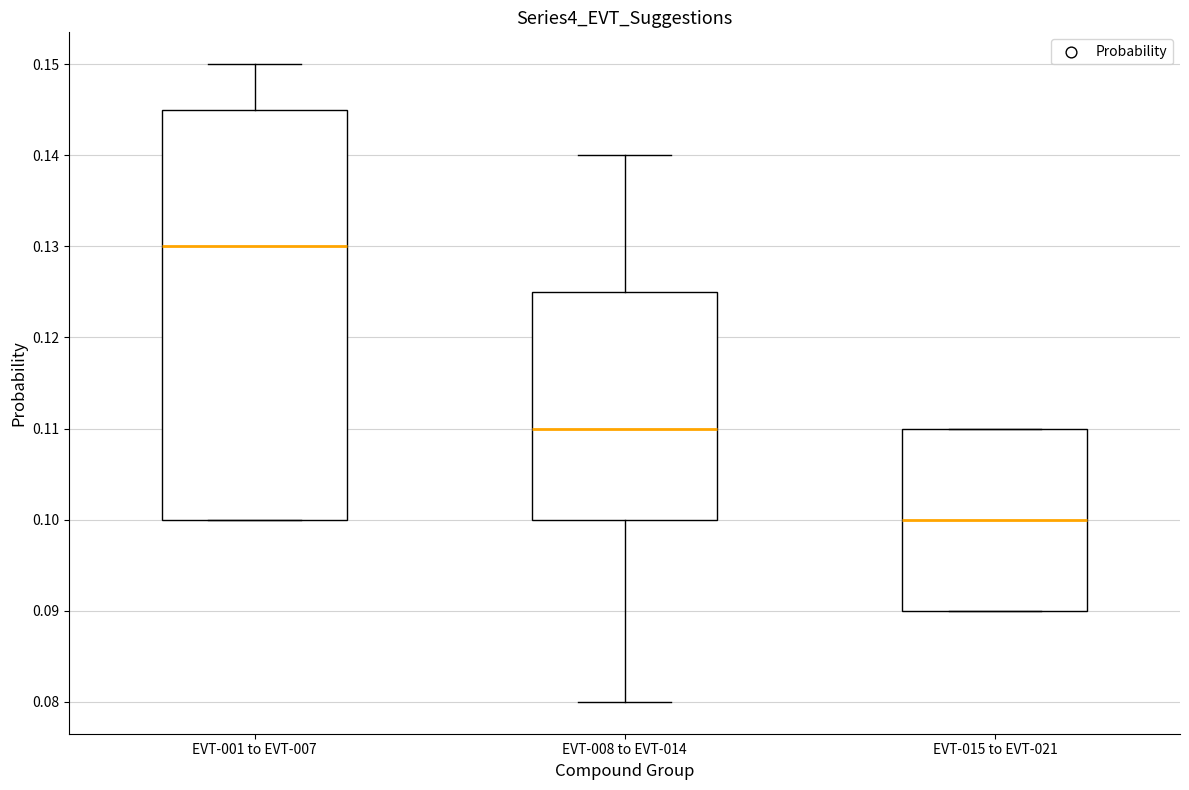

Reading left to right, transcribe this box plot: for each box, give where its median line is, the range the box spans, and where its two whiskers end, as read against the y-axis. The values are not printed on the chart, so give them approximately, as read against the axis.

EVT-001 to EVT-007: median 0.130, box 0.100 to 0.145, whiskers 0.100 to 0.150
EVT-008 to EVT-014: median 0.110, box 0.100 to 0.125, whiskers 0.080 to 0.140
EVT-015 to EVT-021: median 0.100, box 0.090 to 0.110, whiskers 0.090 to 0.110